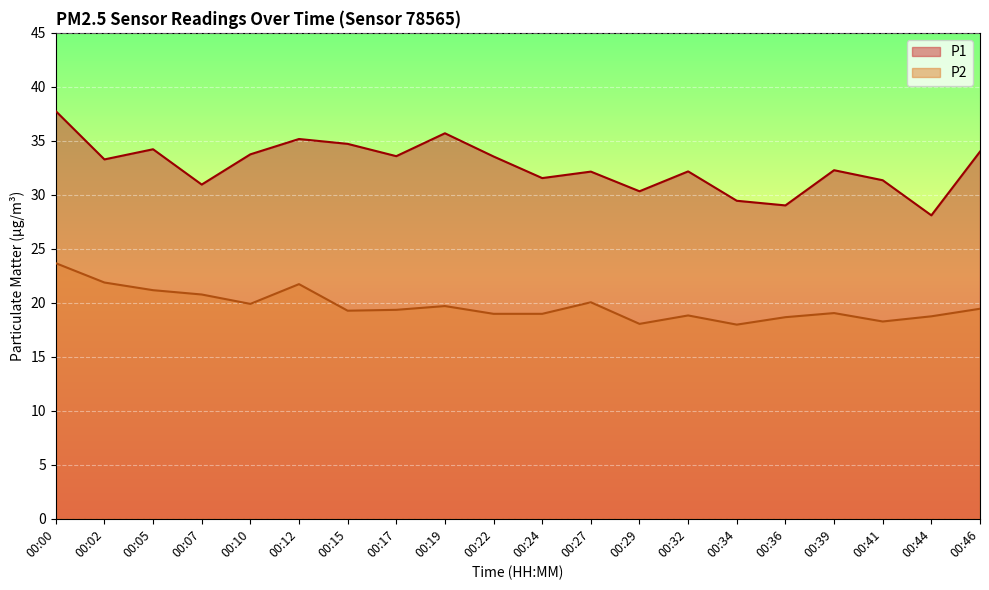

Between 00:05 and 00:02, which is larger?

00:05